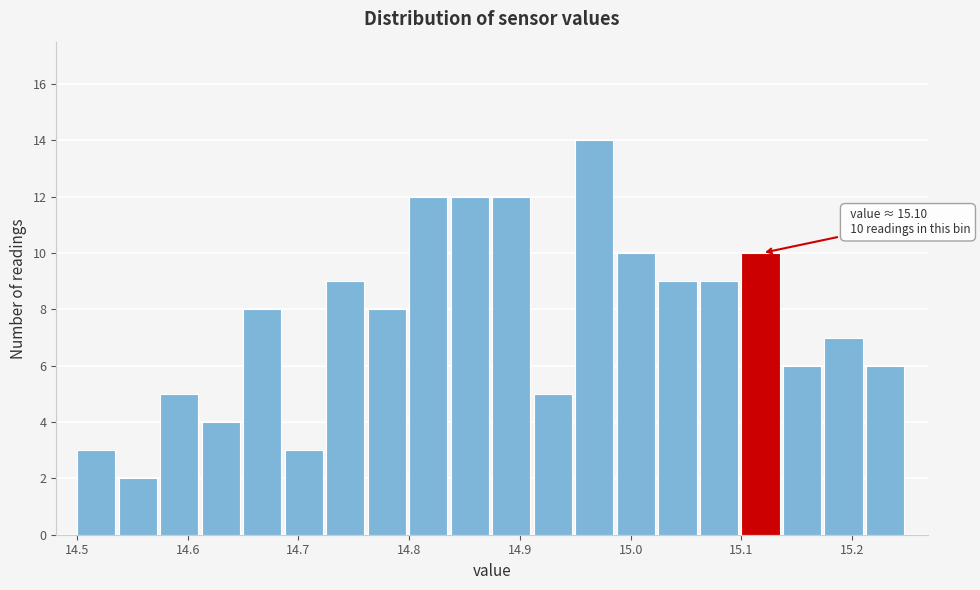

Around what value on the x-axis is the tallest bar? Give the approximate position of its centre, as read against the axis.

14.97